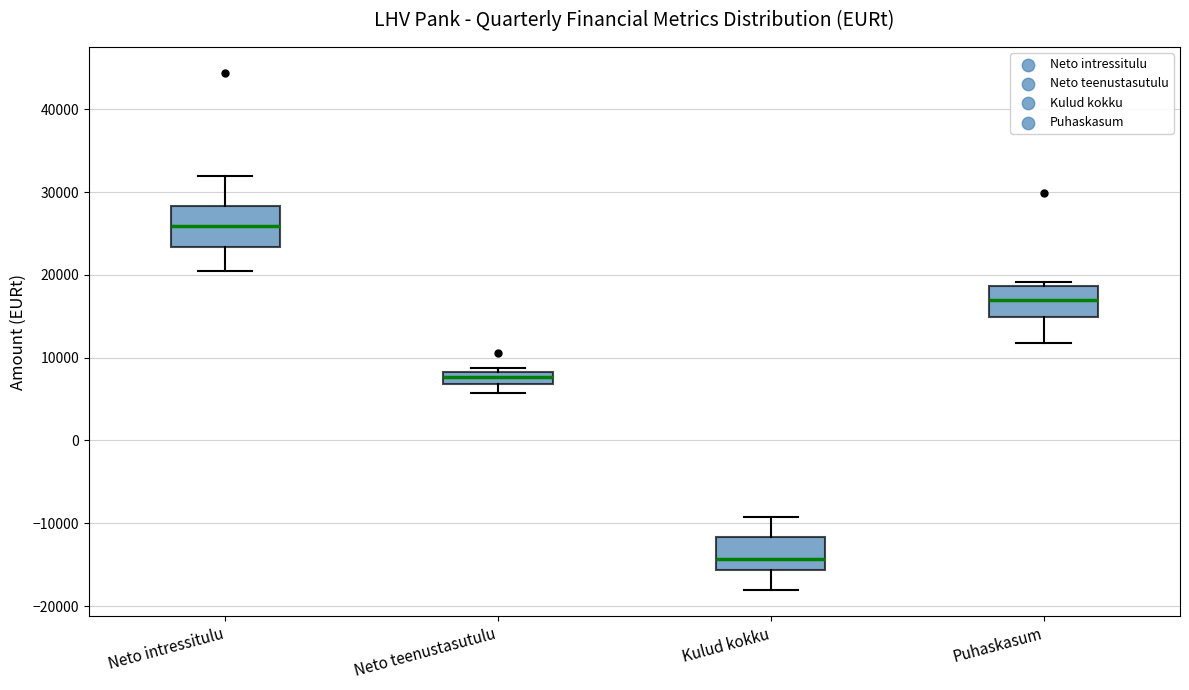

Where does the lower whisker of the box for Neto teenustasutulu end on the y-axis? The values are not printed on the chart, so give them approximately, as read against the axis.

6000